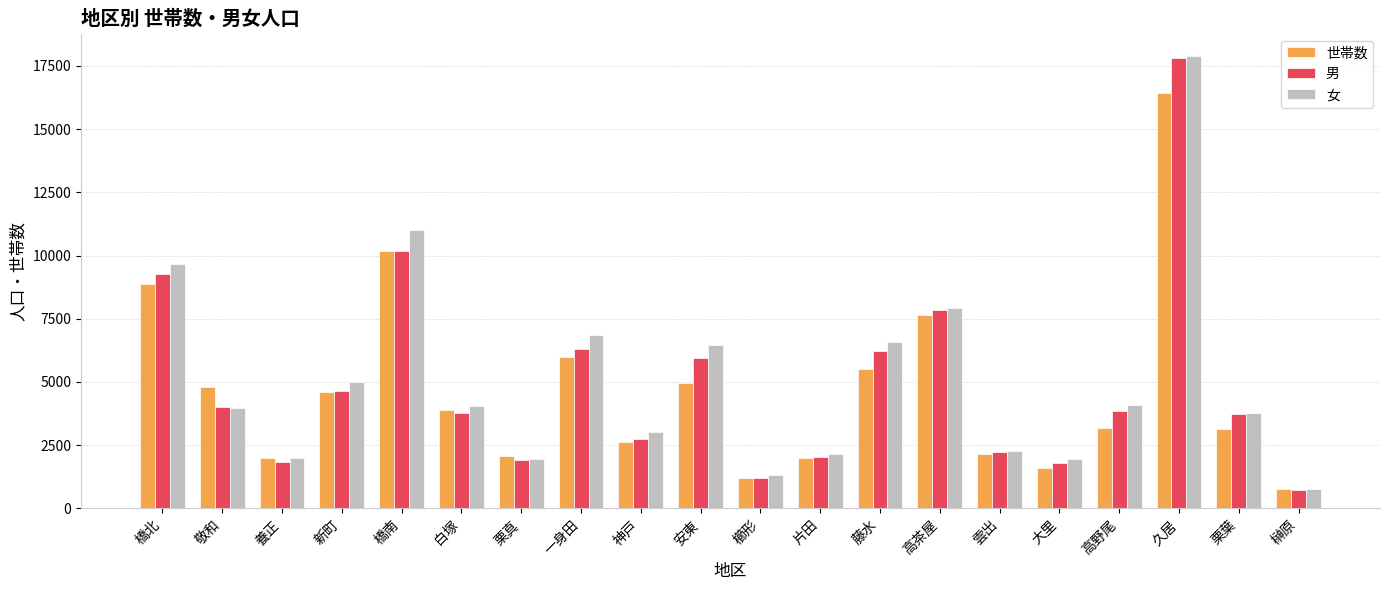

What is the label of the 20th bar from the right?

橋北